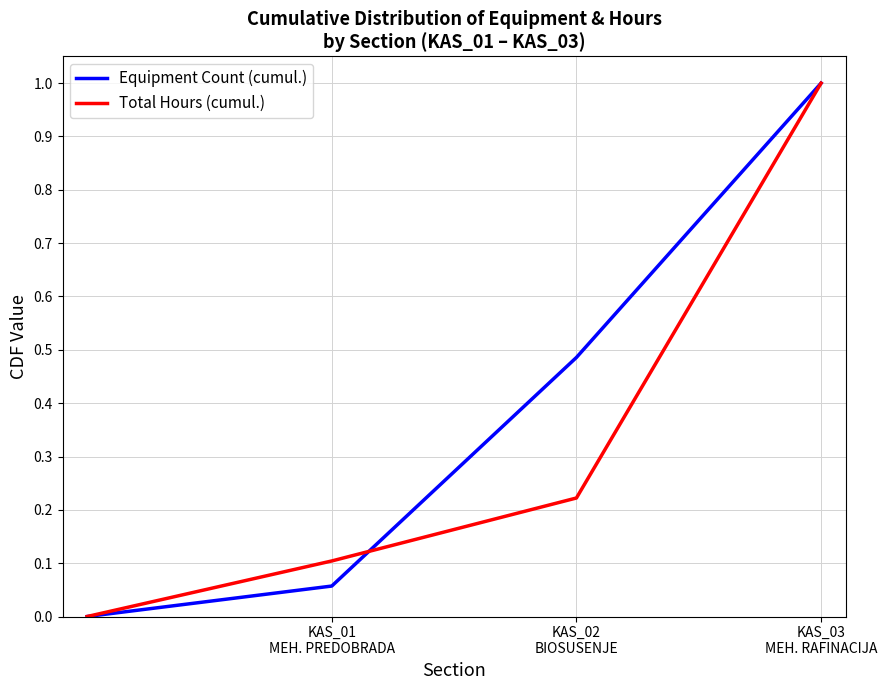

True or false: Equipment Count (cumul.) has more than 0 interior local peaks.

False